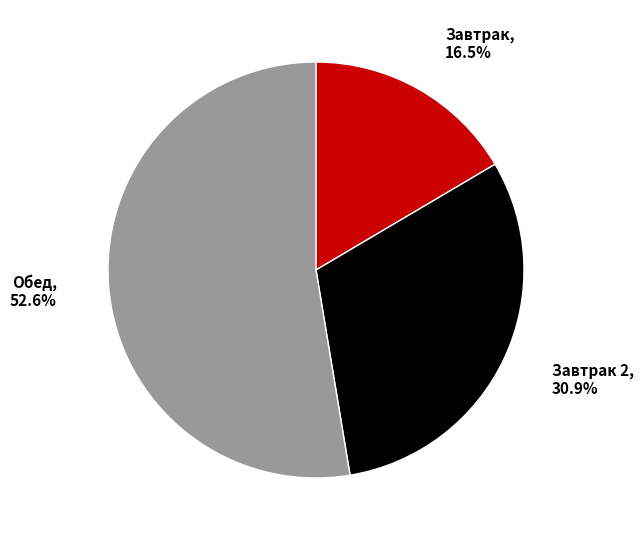

Is there a majority slice in this chart?

Yes